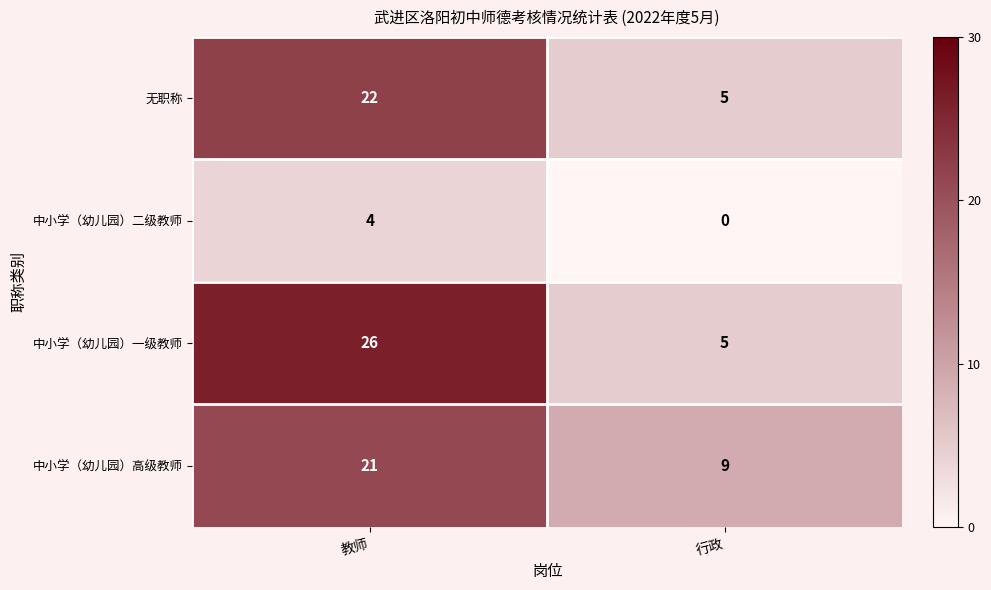

At which label is 无职称 closest to 13?

行政